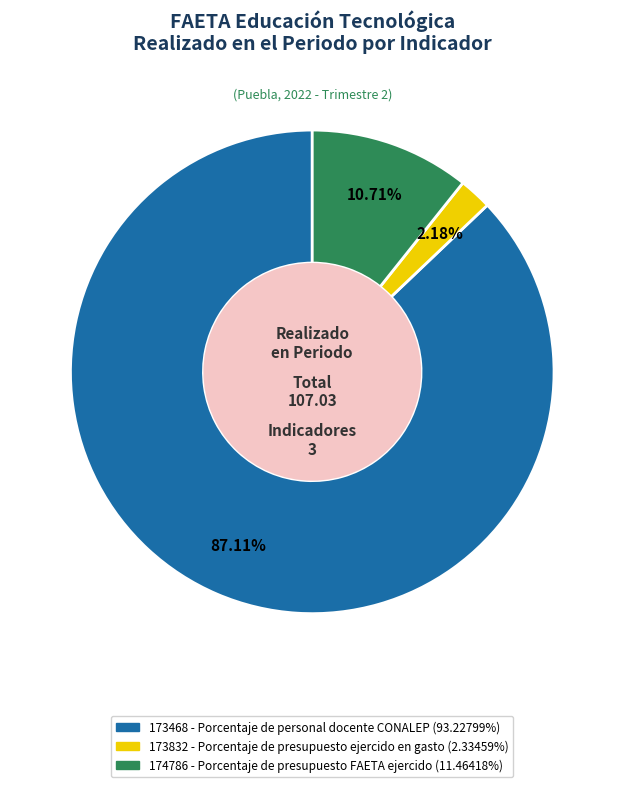

What percentage is the 173468 slice, to the nearest percent?

87%